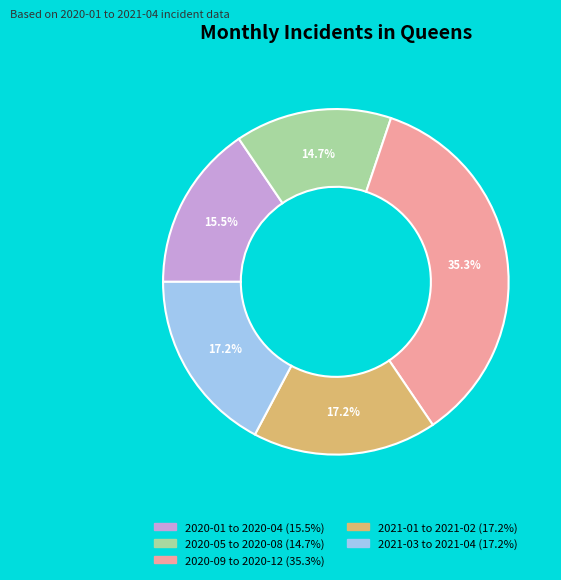

To the nearest percent, what is the average slice percentage?

20%